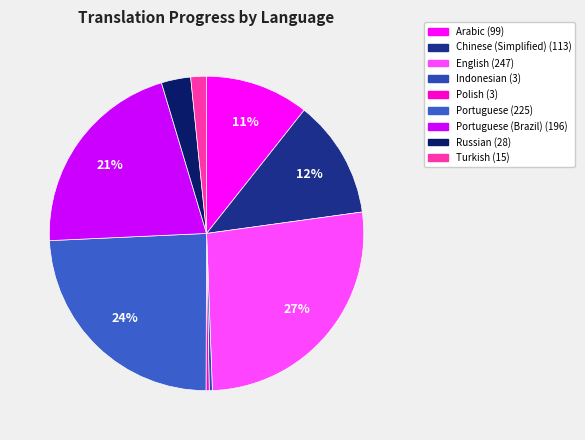

How many slices are in this pie chart?

9